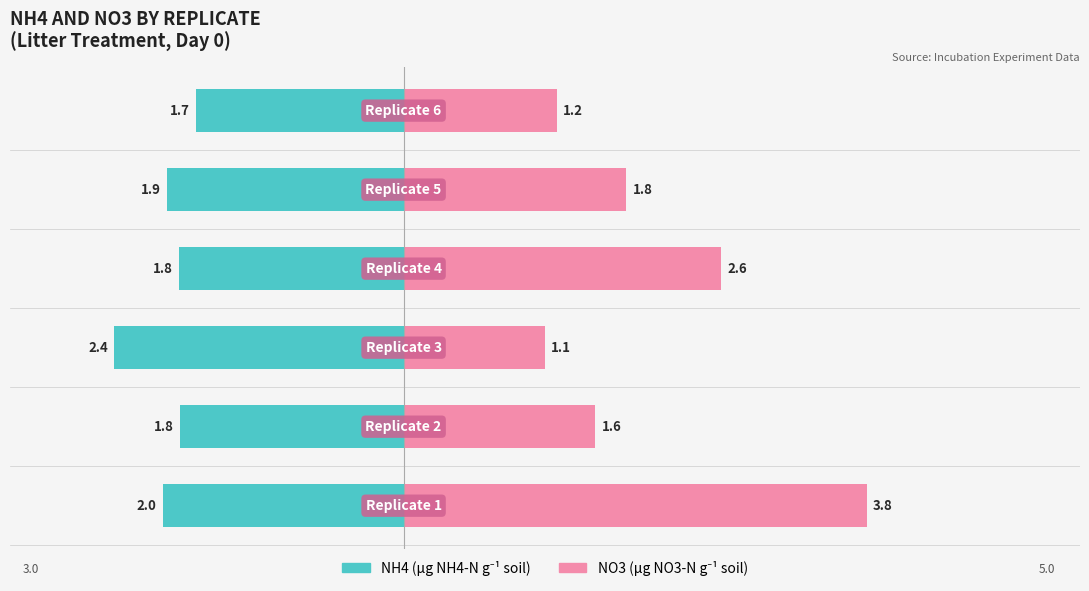

Does the chart contain stacked bars?

No